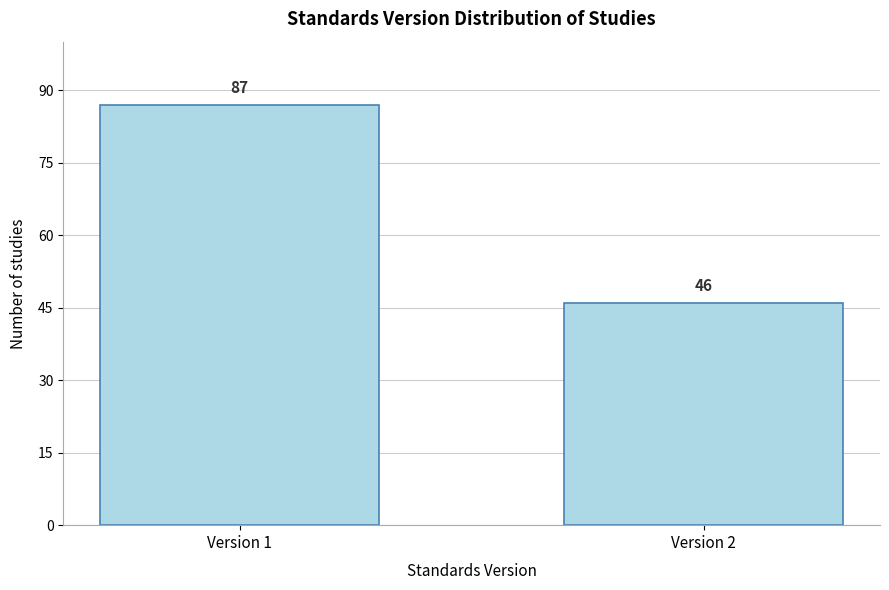

Reading right to left, list all the values displayed in this chart.

46	87